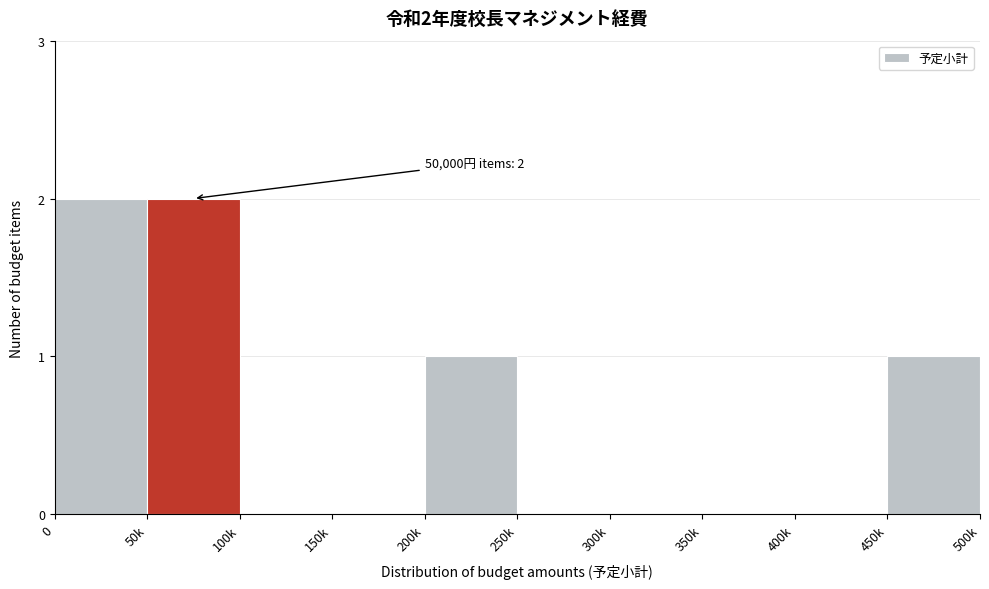

Reading left to right, what are all the values shown in this chart?

0=2	50k=2	100k=0	150k=0	200k=1	250k=0	300k=0	350k=0	400k=0	450k=1